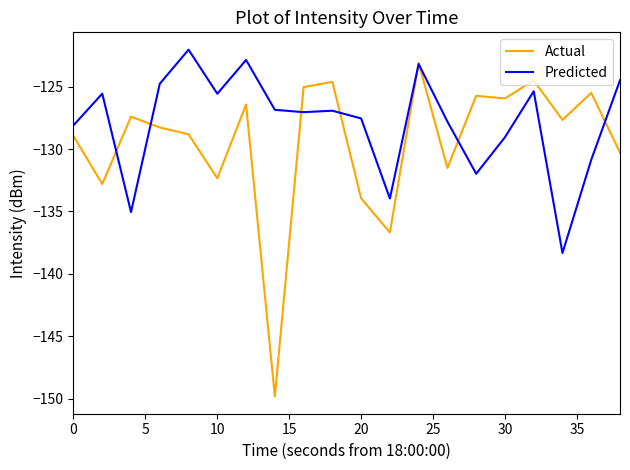

Rank the series by their average value, from lowest to highest.

Actual, Predicted